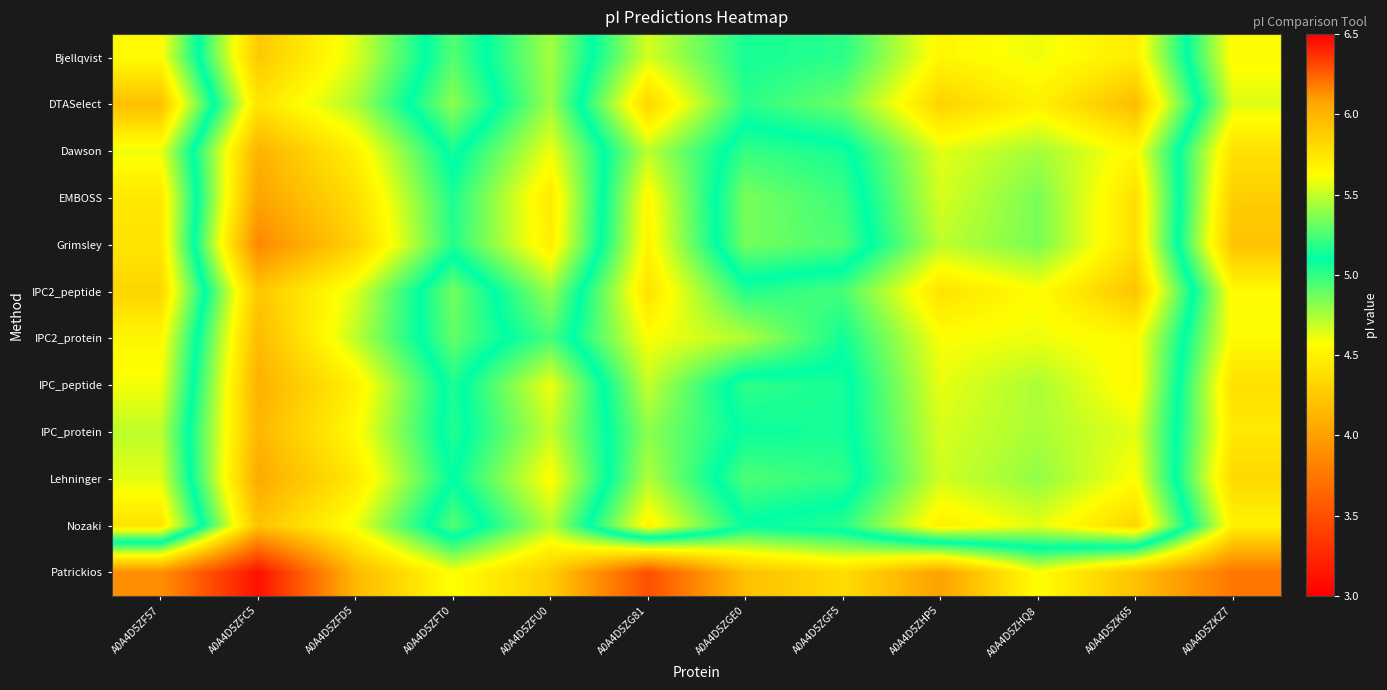

Which label corresponds to the largest value in the chart?

A0A4D5ZK65